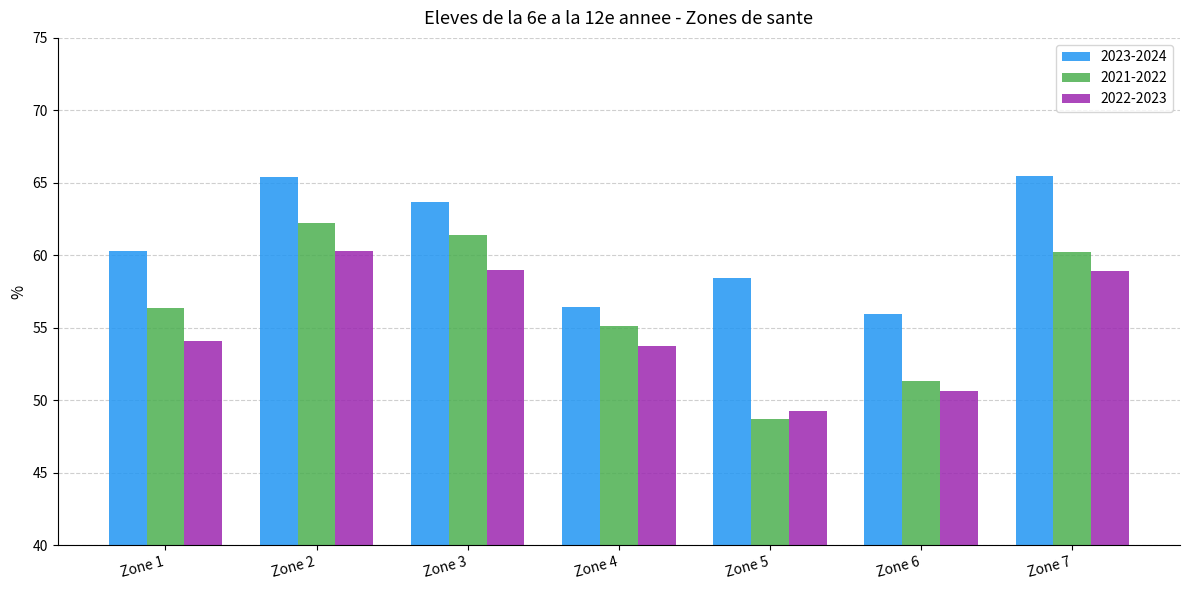

How many values in the 2023-2024 series are below 60?

3